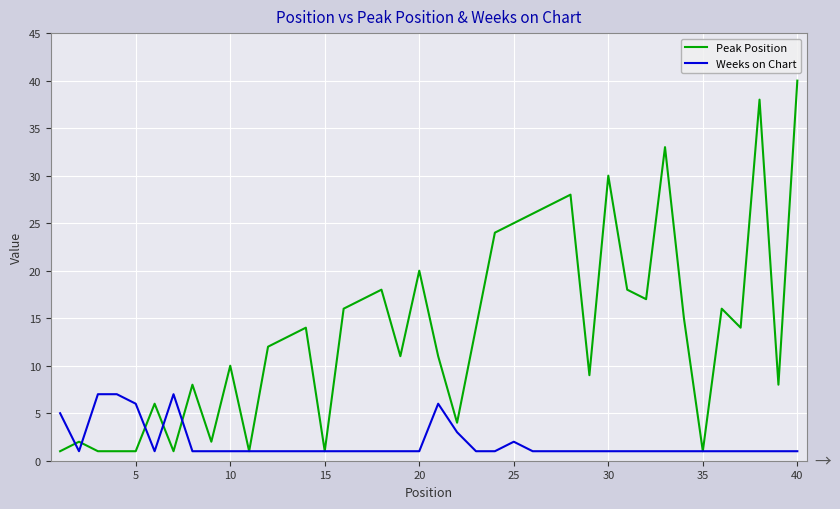

What is the difference between the maximum and minimum values in the Peak Position series?

39